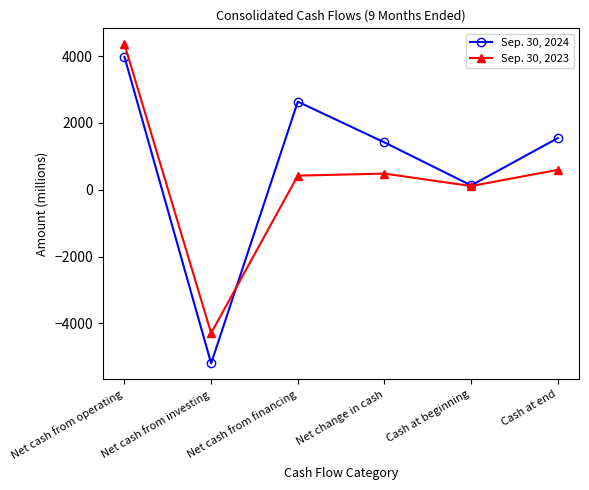

True or false: Sep. 30, 2023 and Sep. 30, 2024 cross at least once.

True